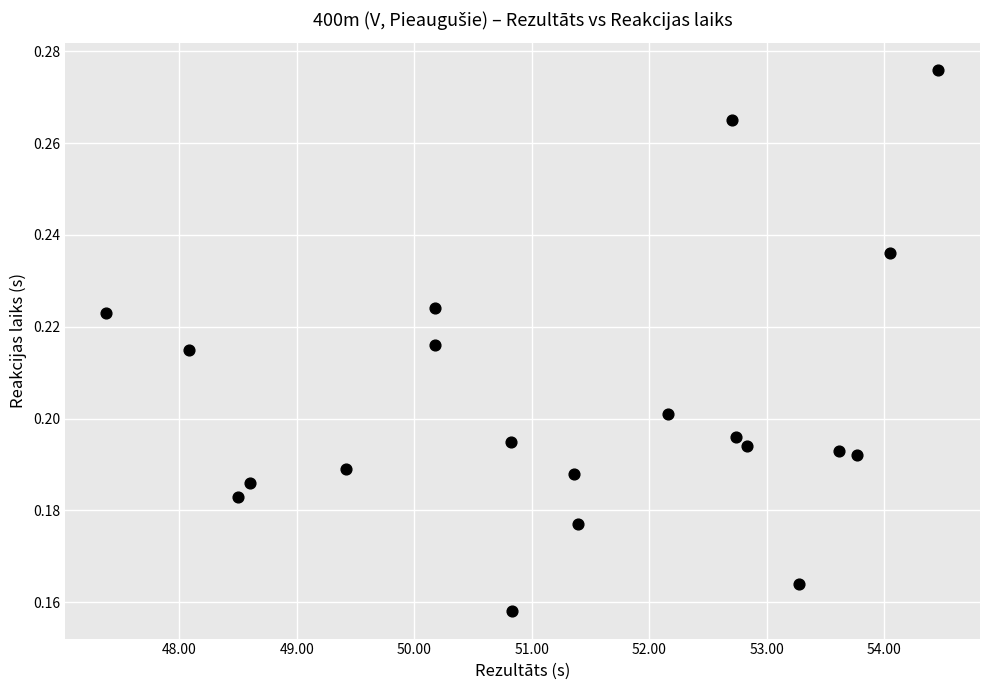

What is the range of X values (max minus min)?

7.1